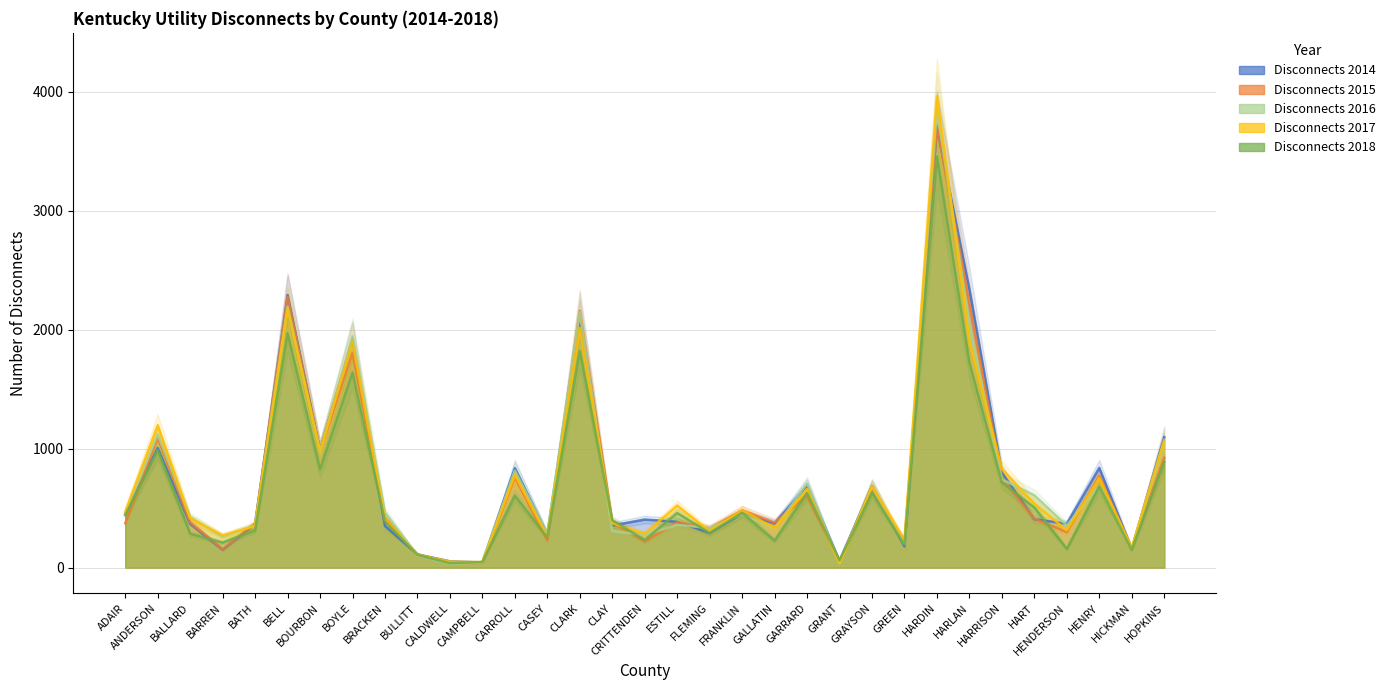

How many lines are shown in the chart?

5